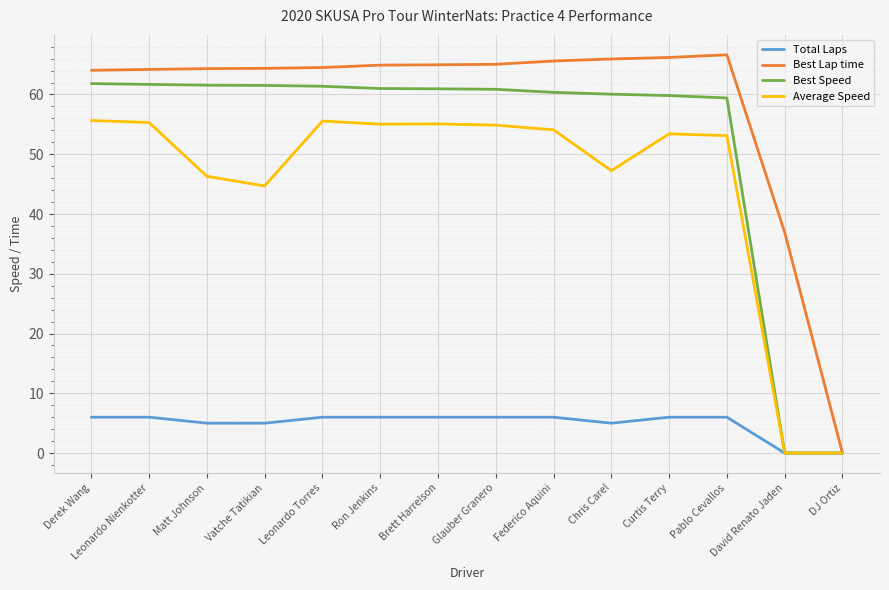

What position from the right is Vatche Tatikian?

11